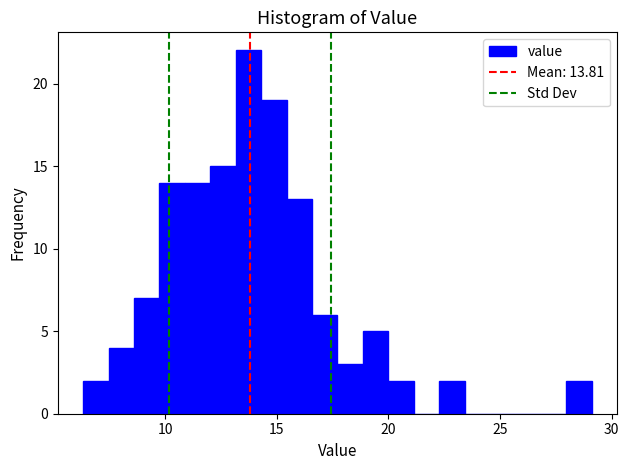

Read against the x-axis, roughly where is the centre of the tallest bar?

13.5